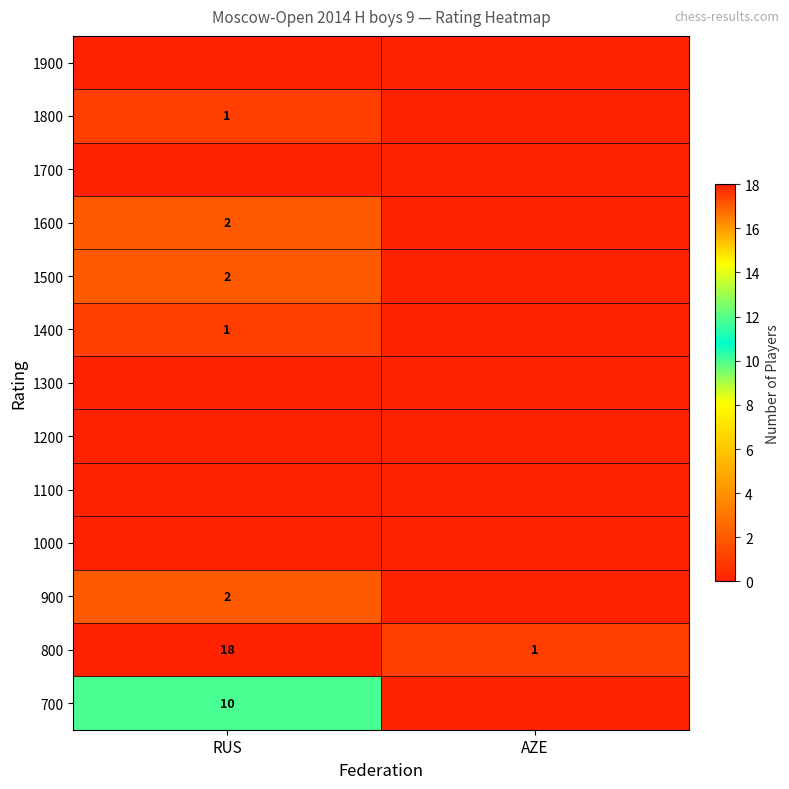

At which label does 800 reach its peak?

RUS